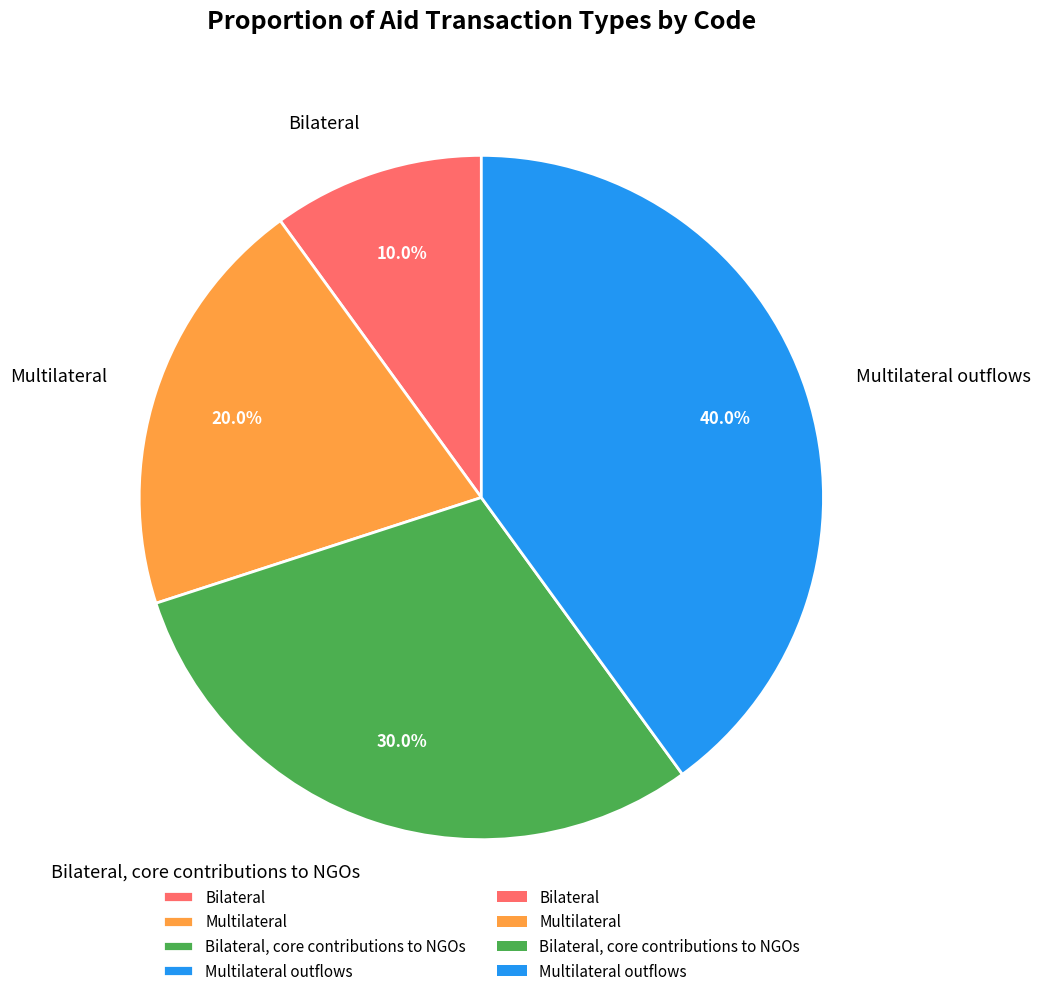

Is it true that Bilateral, core contributions to NGOs is 30% of the pie?

True